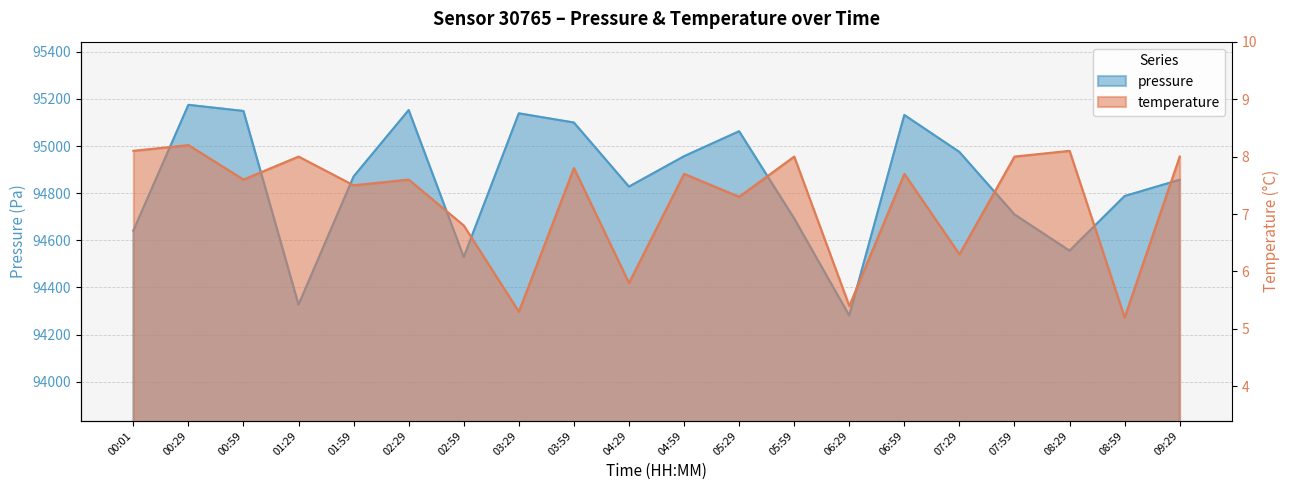

Rank the series by their maximum value, from lowest to highest.

temperature, pressure